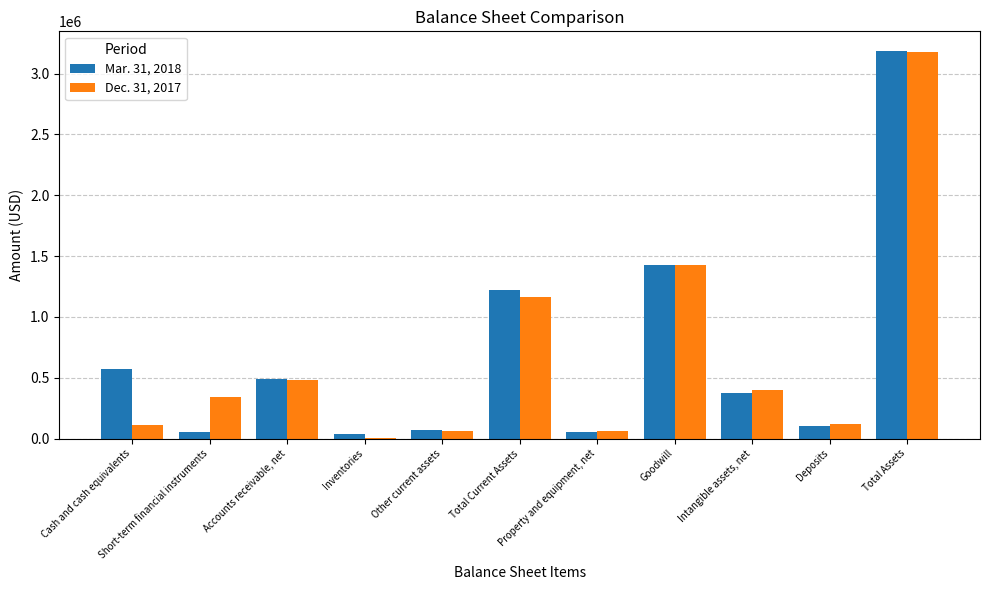

Reading left to right, what are all the values shown in this chart?

Mar. 31, 2018: 575811	57000	485823	38096	66846	1223576	55777	1430625	377828	100199	3188005
Dec. 31, 2017: 109316	338000	480673	6200	65087	1163276	59808	1430625	403053	120499	3177261